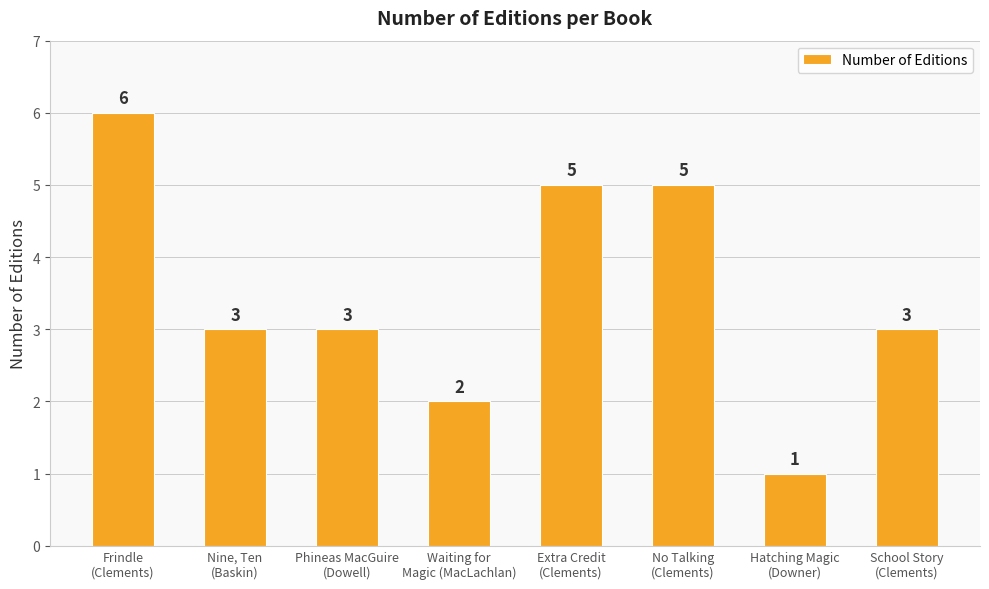

Which category has the highest value across all series?

Frindle
(Clements)